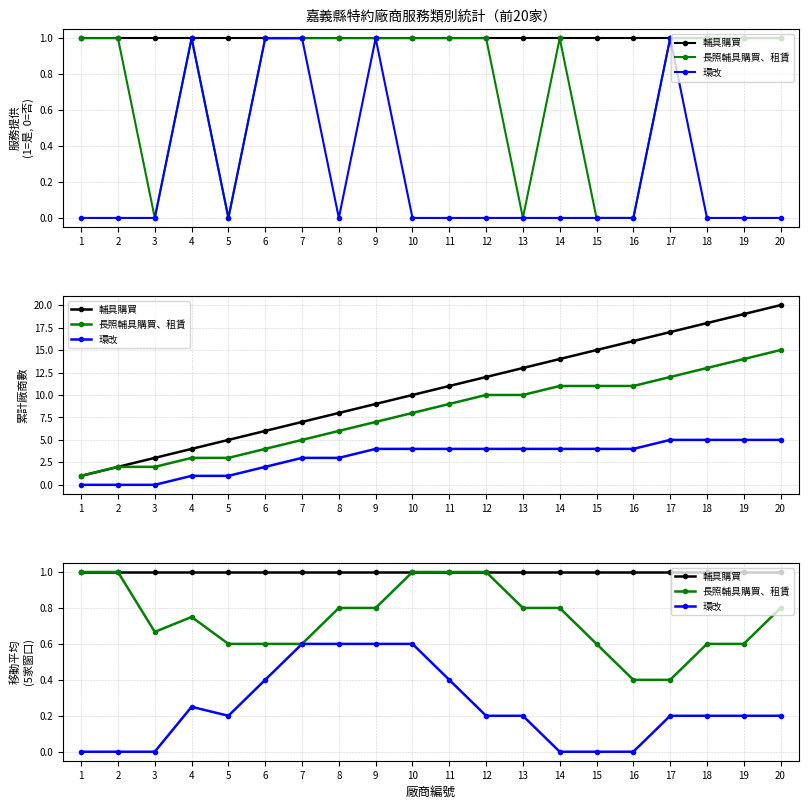

Is the value of 長照輔具購買、租賃 at 2 greater than the value of 環改 at 3?

Yes